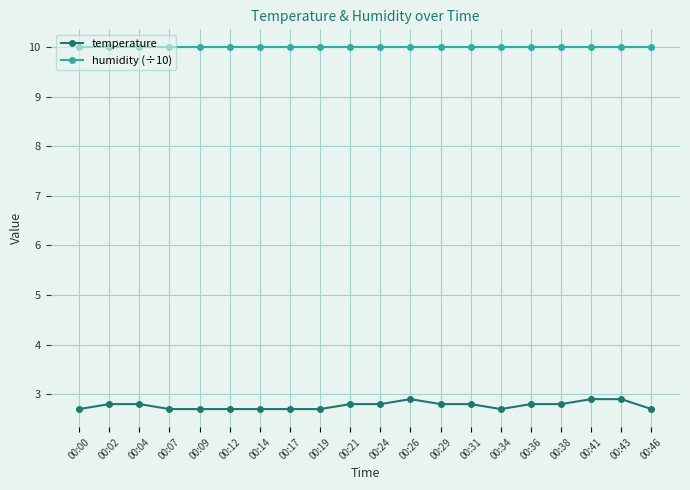

Is it true that temperature equals 2.8 at 00:04?

True